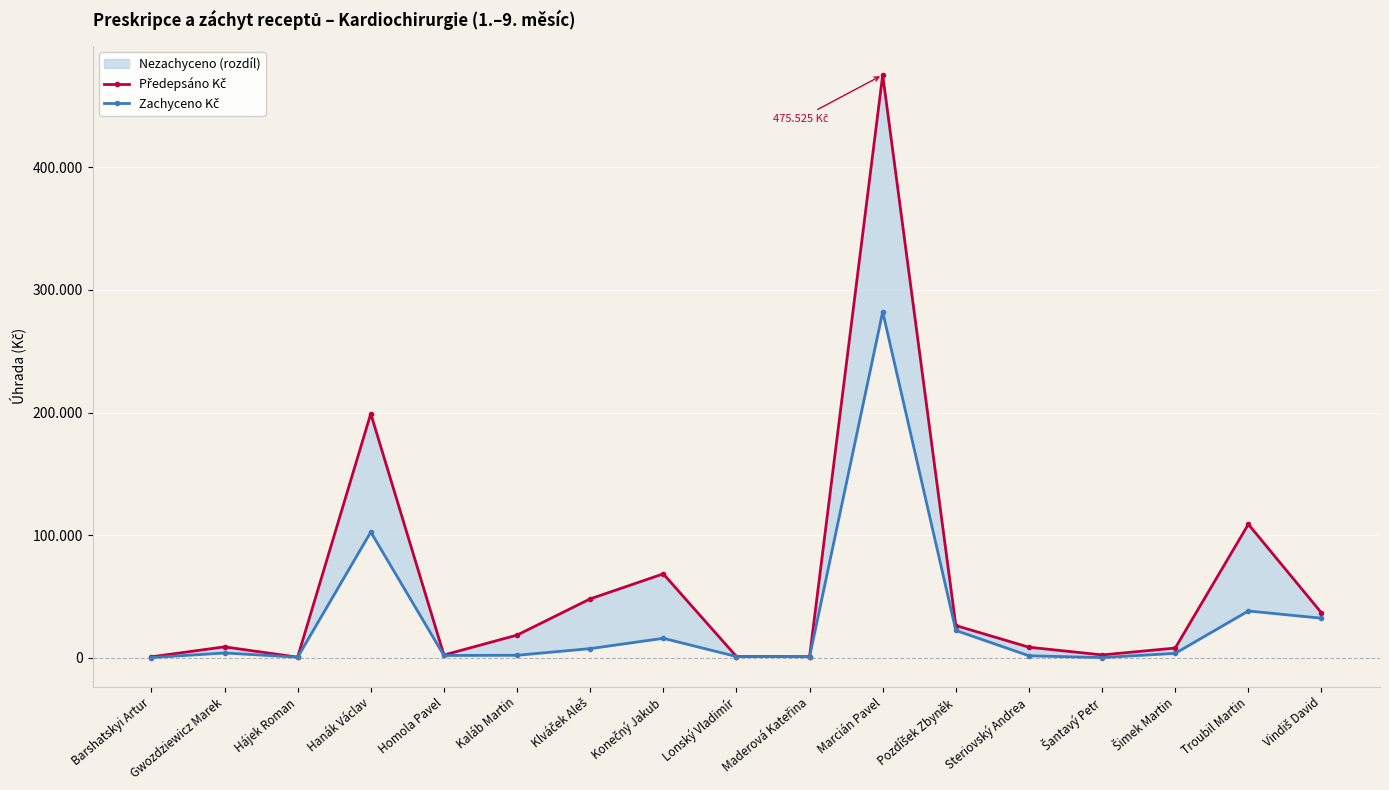

List the series in order of their peak value, lowest first.

Zachyceno Kč, Předepsáno Kč